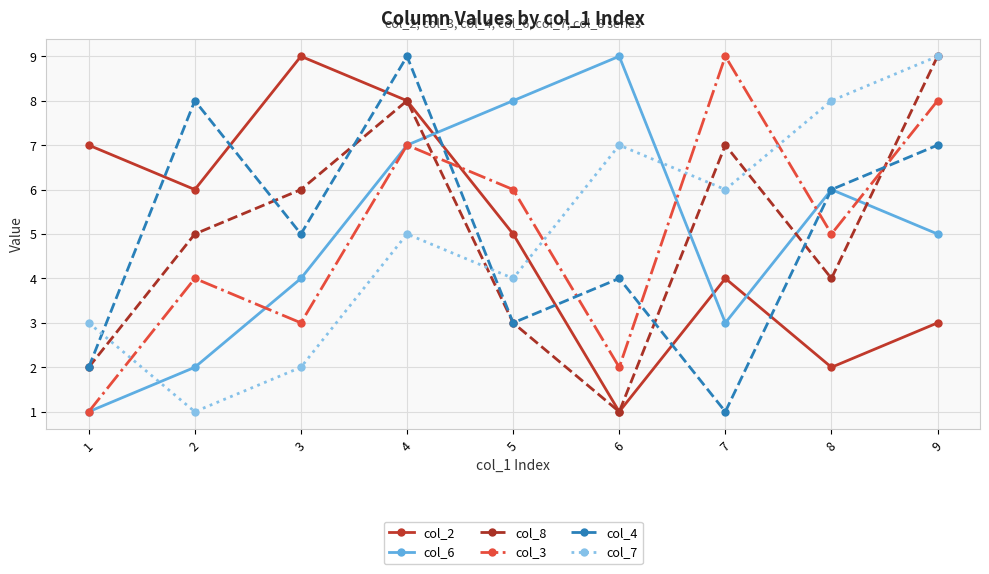

How many distinct data groups are displayed?

6